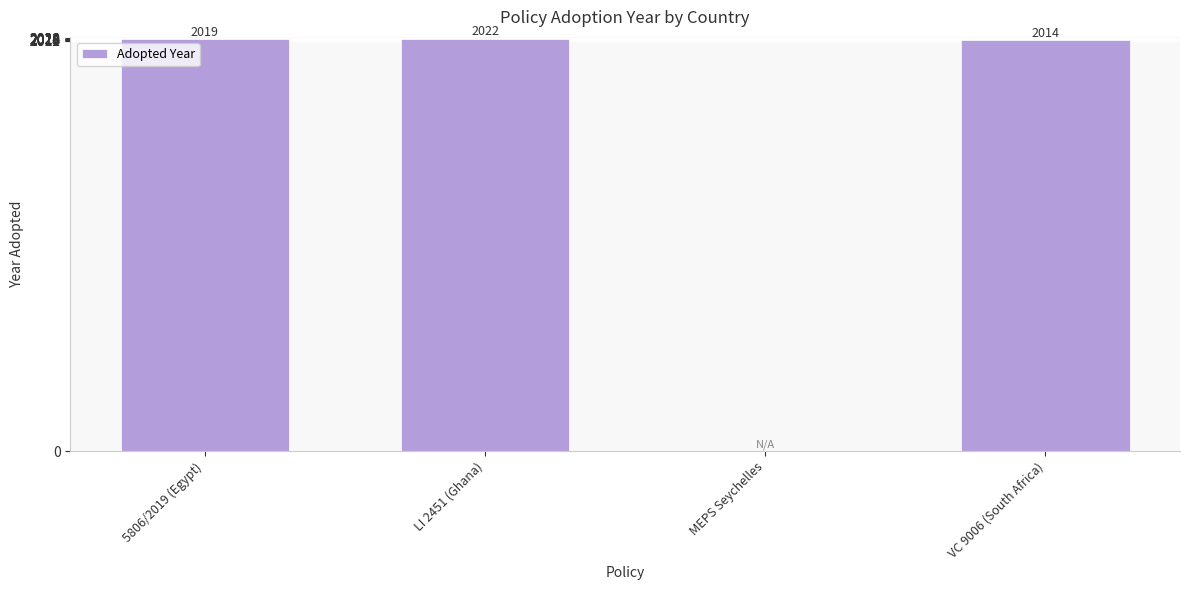

What is the average value?

1514